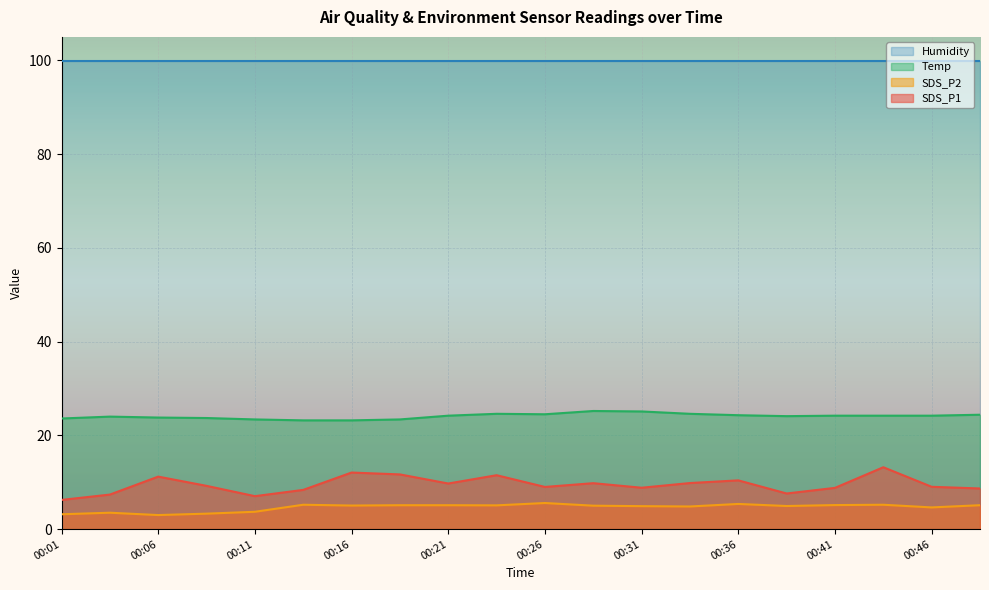

What is the greatest value displayed?

99.9